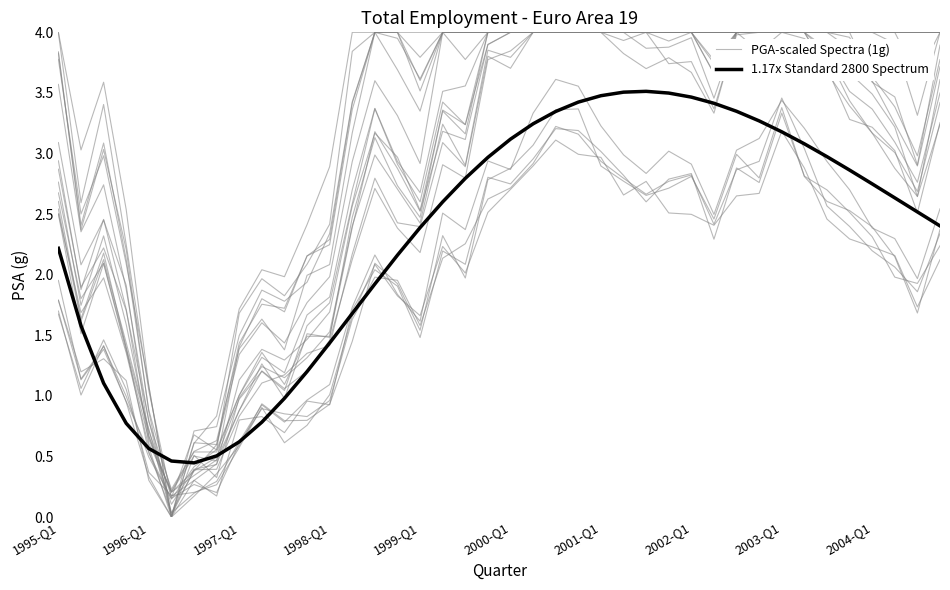

How many data points in 1.17x Standard 2800 Spectrum are less than 2?

14